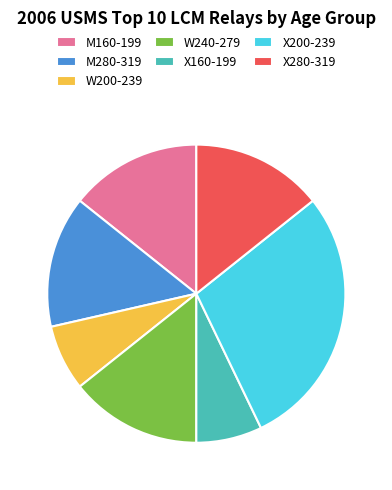

Which slice is the largest?

X200-239